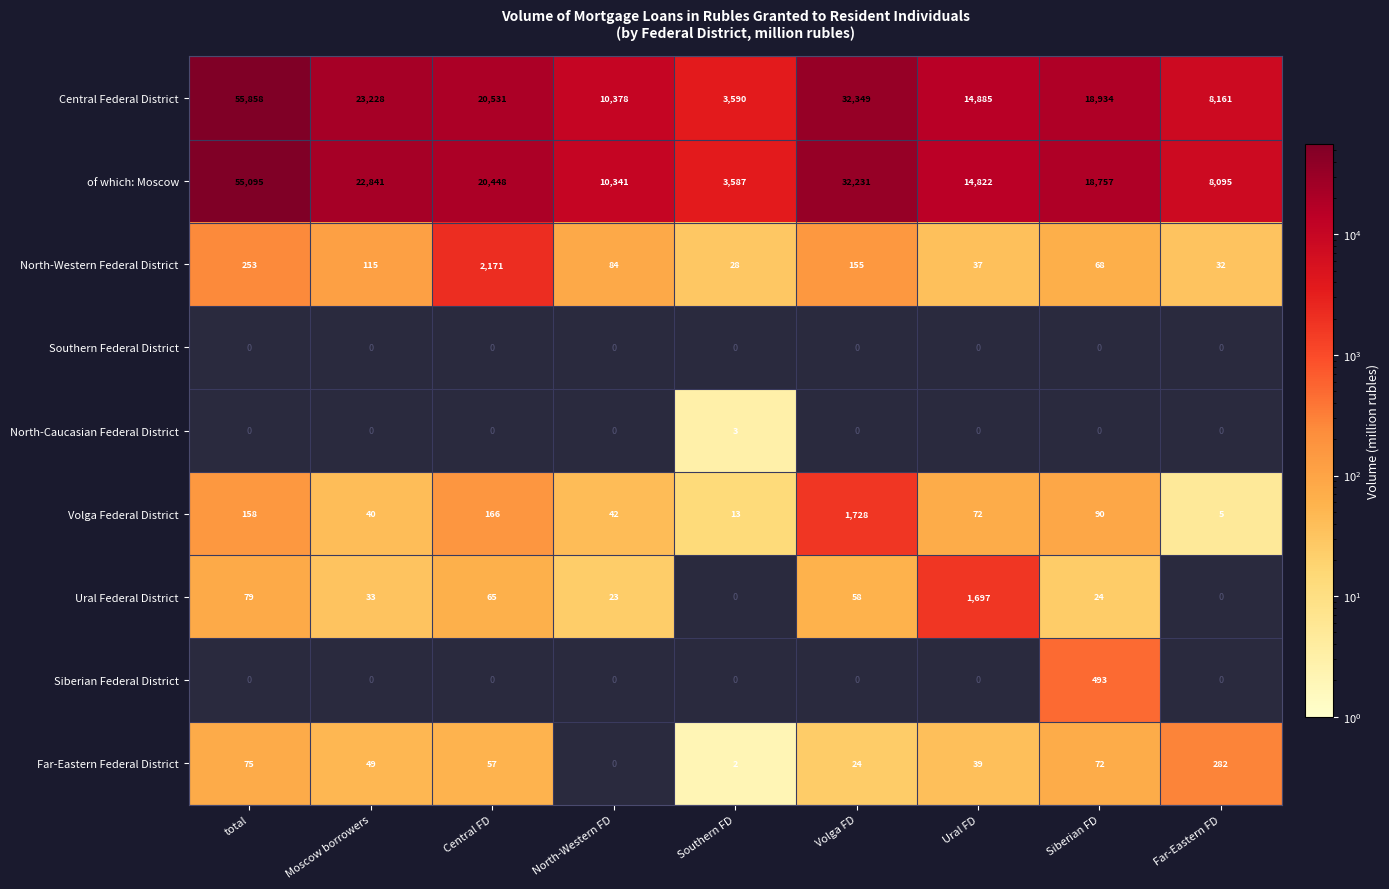

Is it true that of which: Moscow equals 3711.8 at Far-Eastern FD?

False